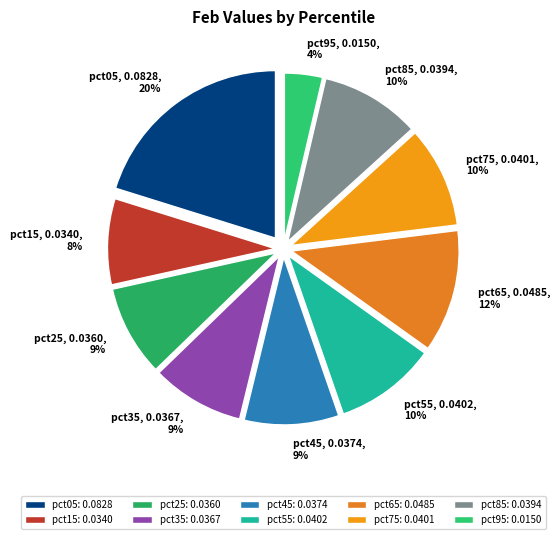

Which slice is the smallest?

pct95